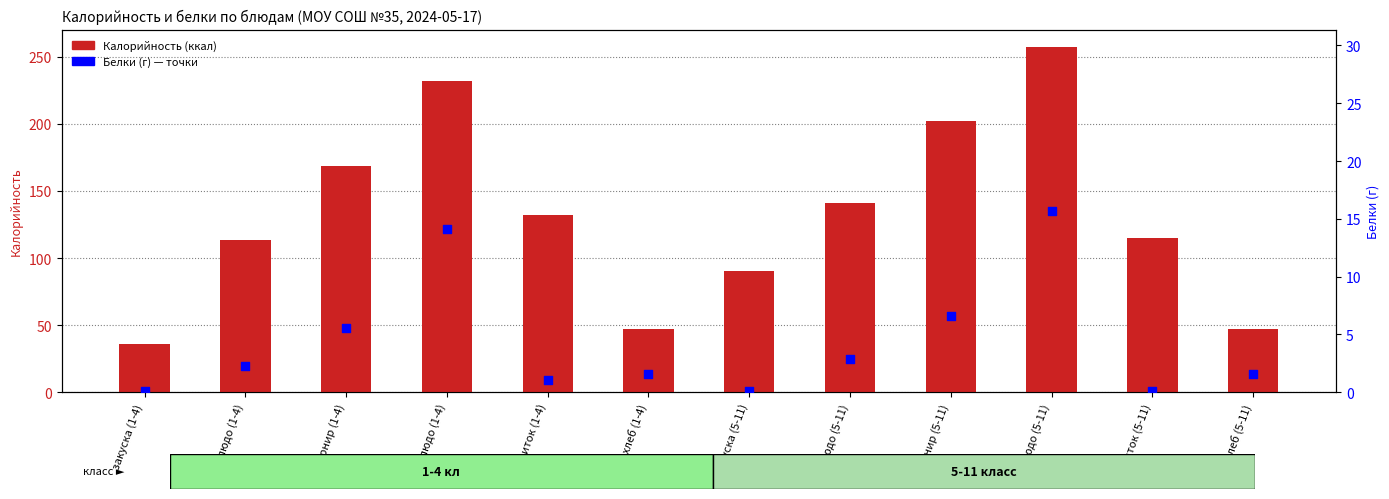

Which series has the largest Y range (max minus min)?

Калорийность